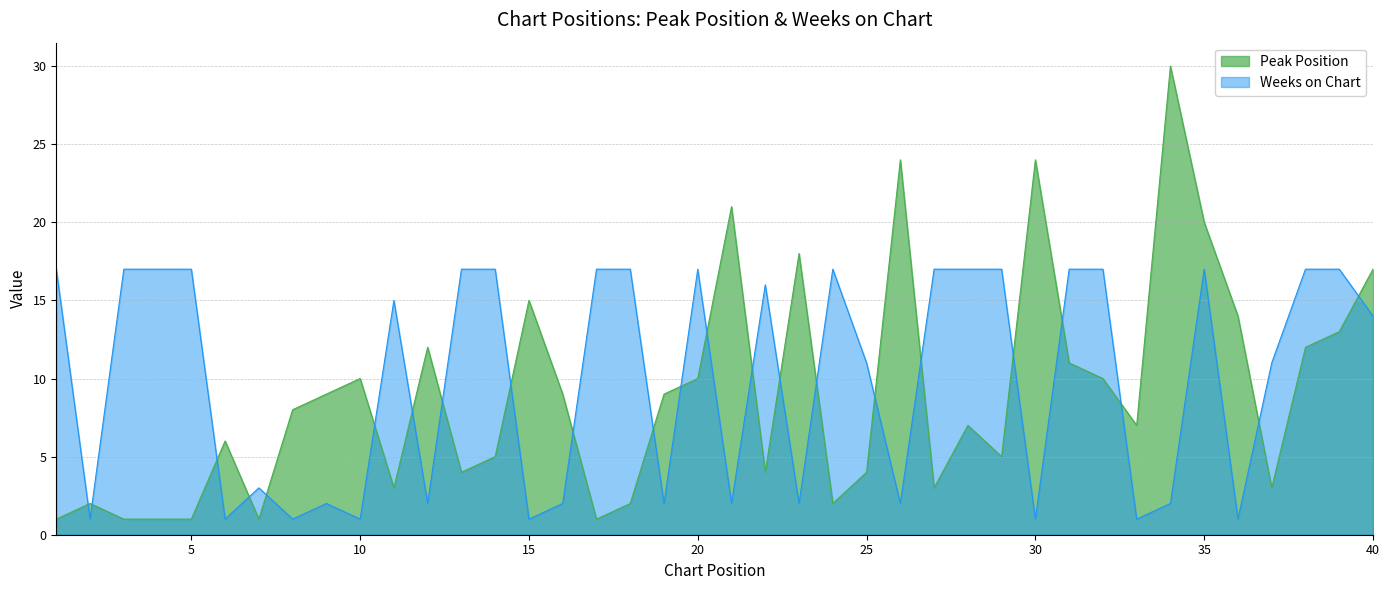

Read the Peak Position value at 34, to the nearest 10.

30